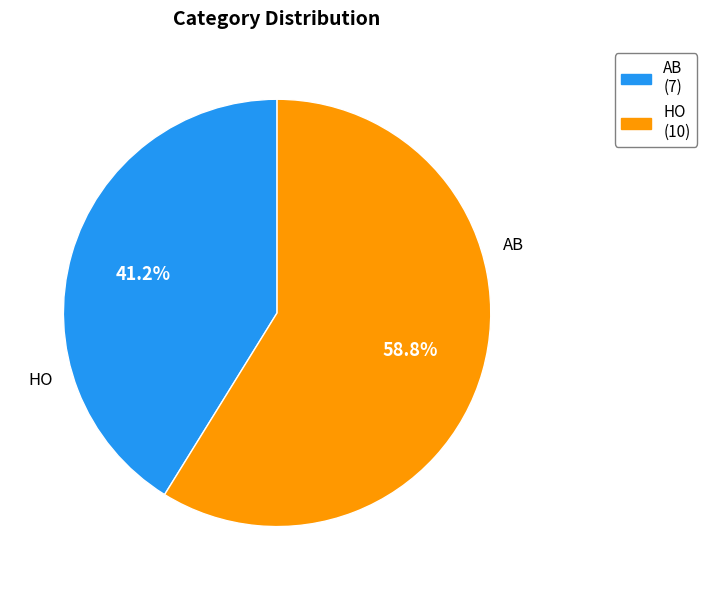

Which category has the biggest portion of the pie?

HO